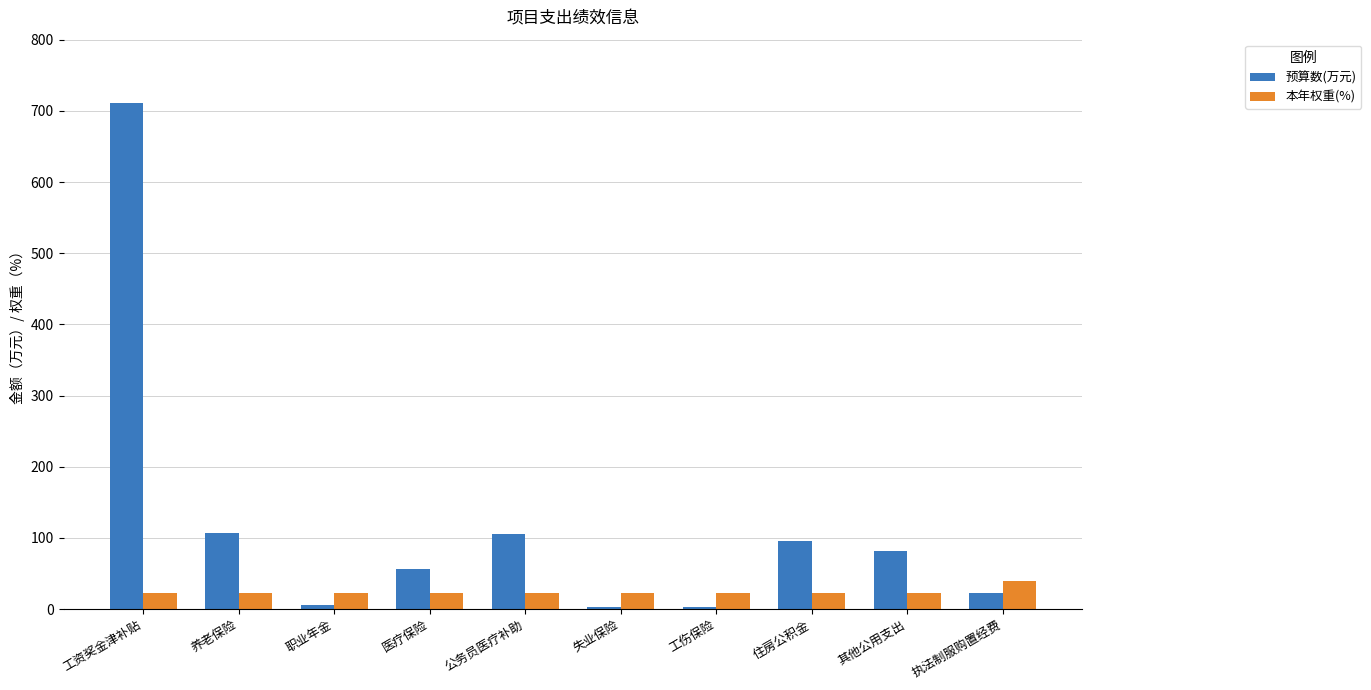

Which series changed the most between 住房公积金 and 执法制服购置经费?

预算数(万元)